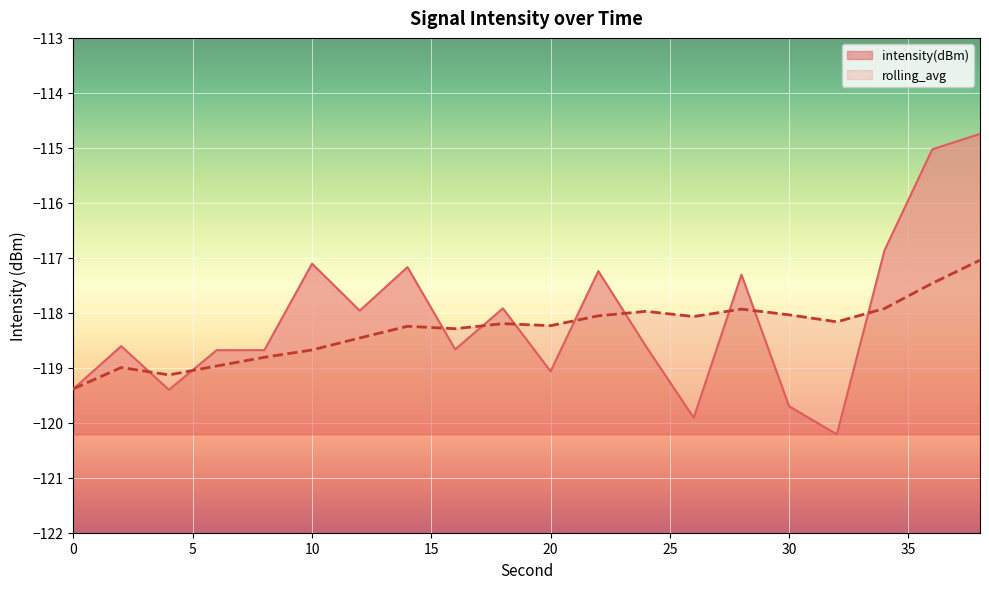

The value of rolling_avg at 12 is -161.4. True or false?

False